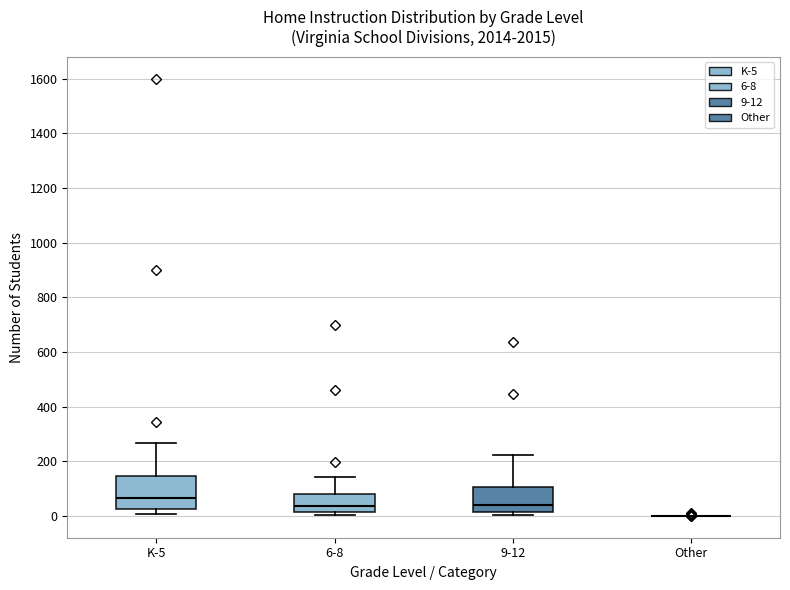

Reading left to right, transcribe this box plot: for each box, give where its median line is, the range the box spans, and where its two whiskers end, as read against the y-axis. The values are not printed on the chart, so give them approximately, as read against the axis.

K-5: median 60, box 20 to 140, whiskers 0 to 260
6-8: median 40, box 20 to 80, whiskers 0 to 140
9-12: median 40, box 20 to 100, whiskers 0 to 220
Other: box collapsed to a line at 0, whiskers 0 to 0